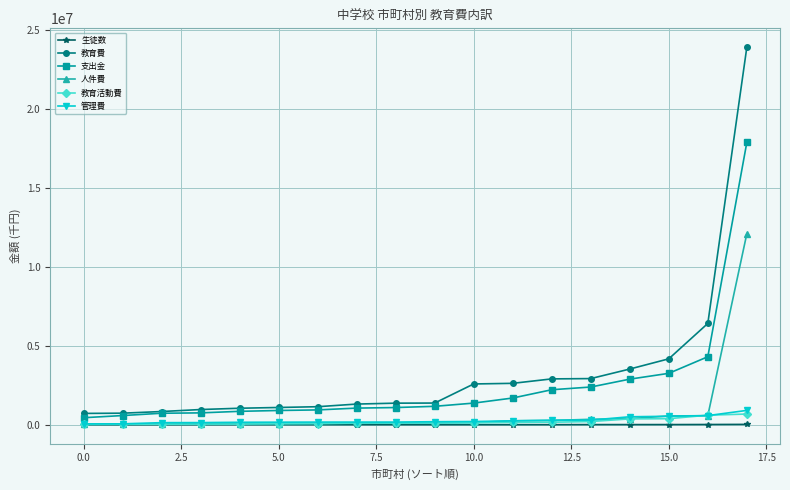

True or false: 教育費 and 人件費 cross at least once.

False